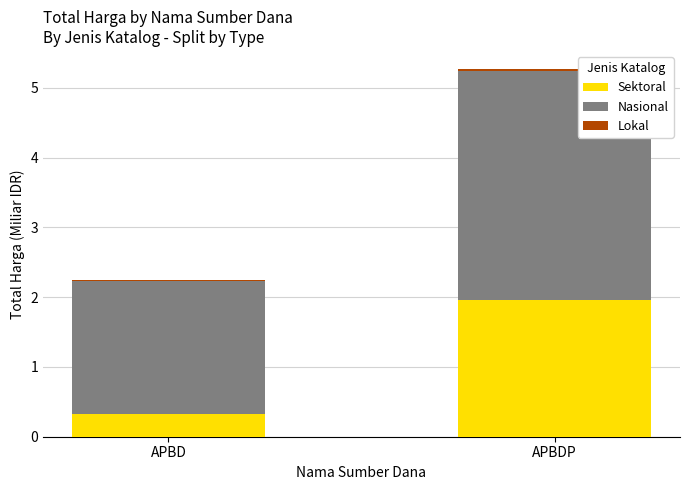

At which category is the sum across all series the highest?

APBDP